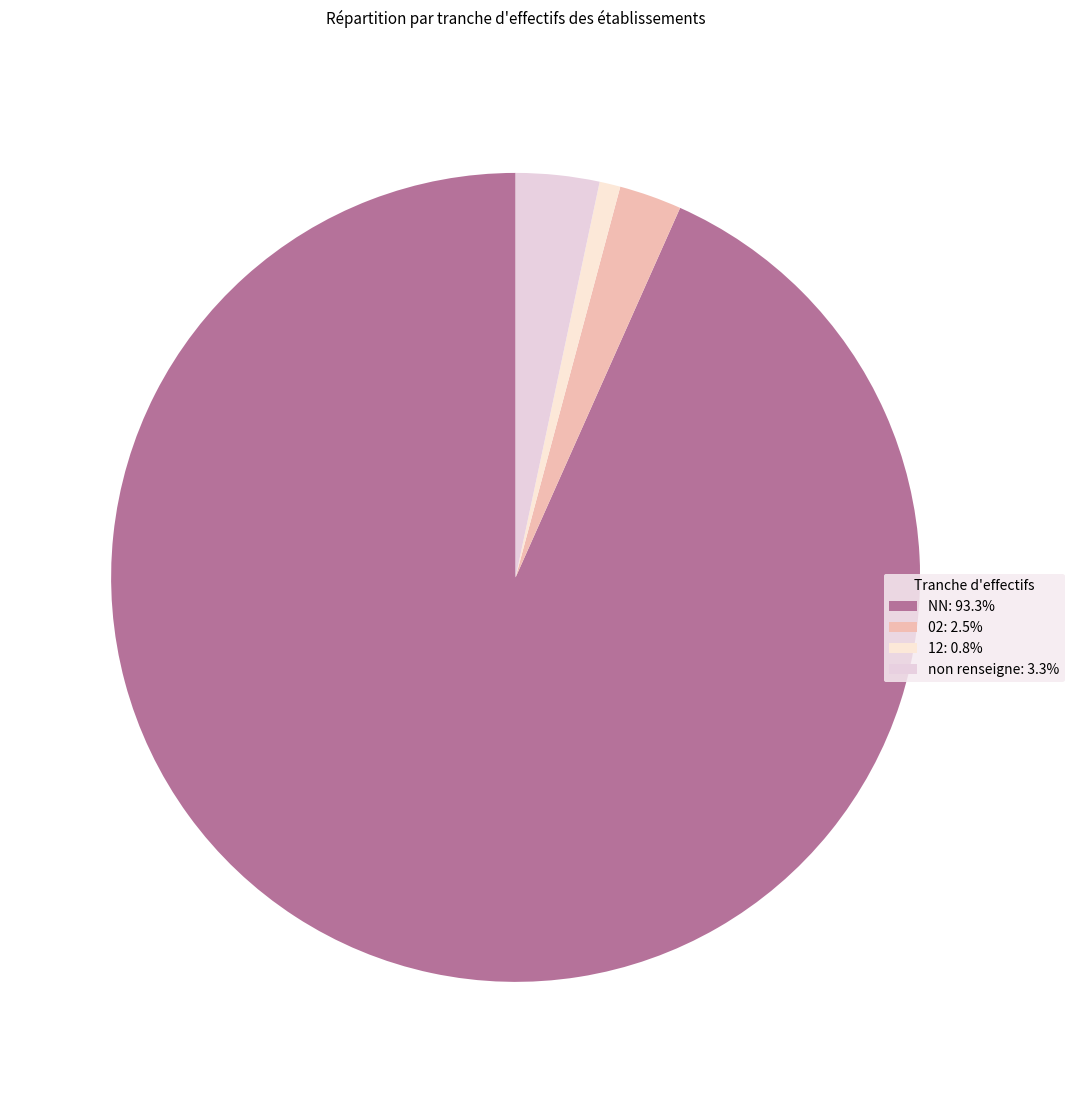

What is the majority slice?

NN